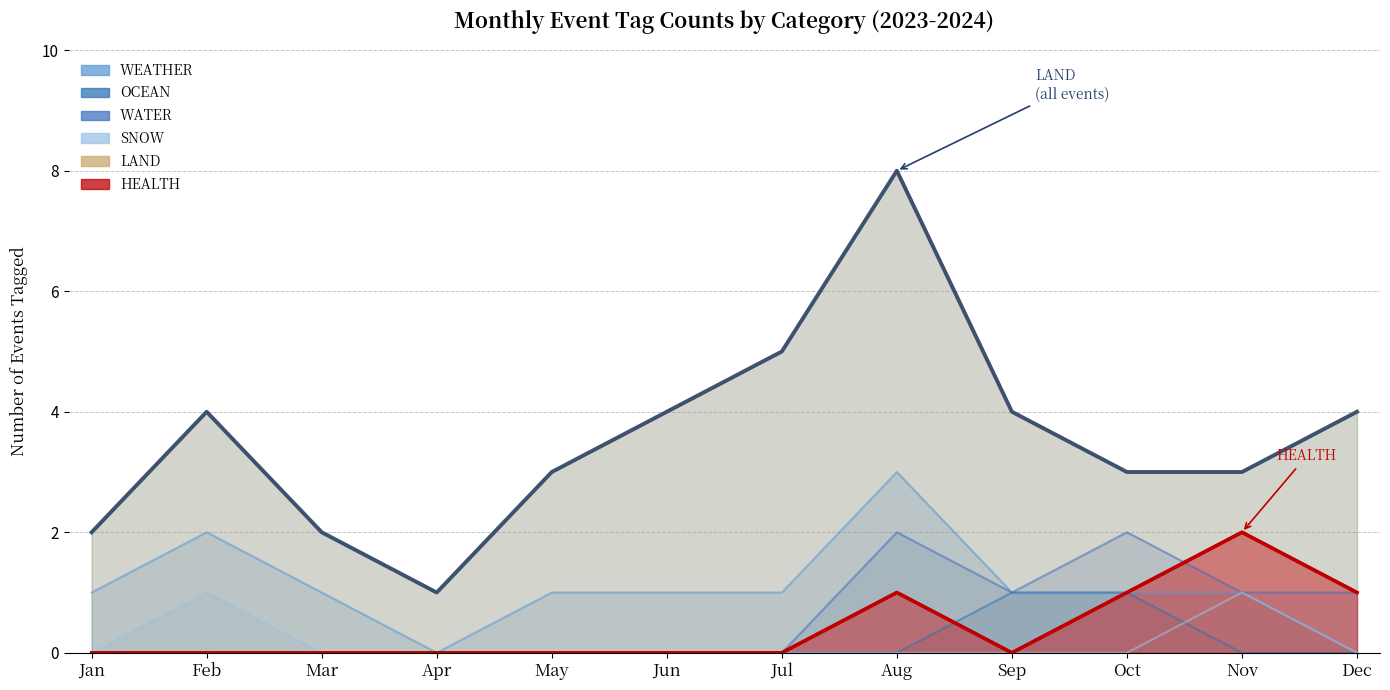

True or false: OCEAN and WATER cross at least once.

False